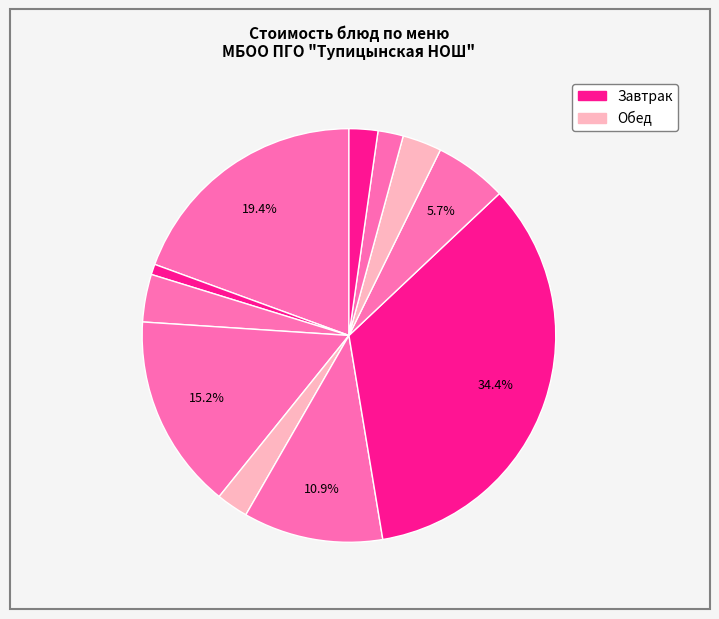

To the nearest percent, what is the average slice percentage?

9%